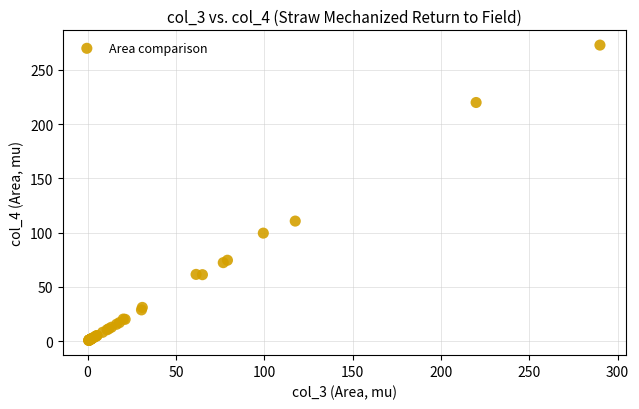

What Y value in the scatter plot is closest to 136?

110.6